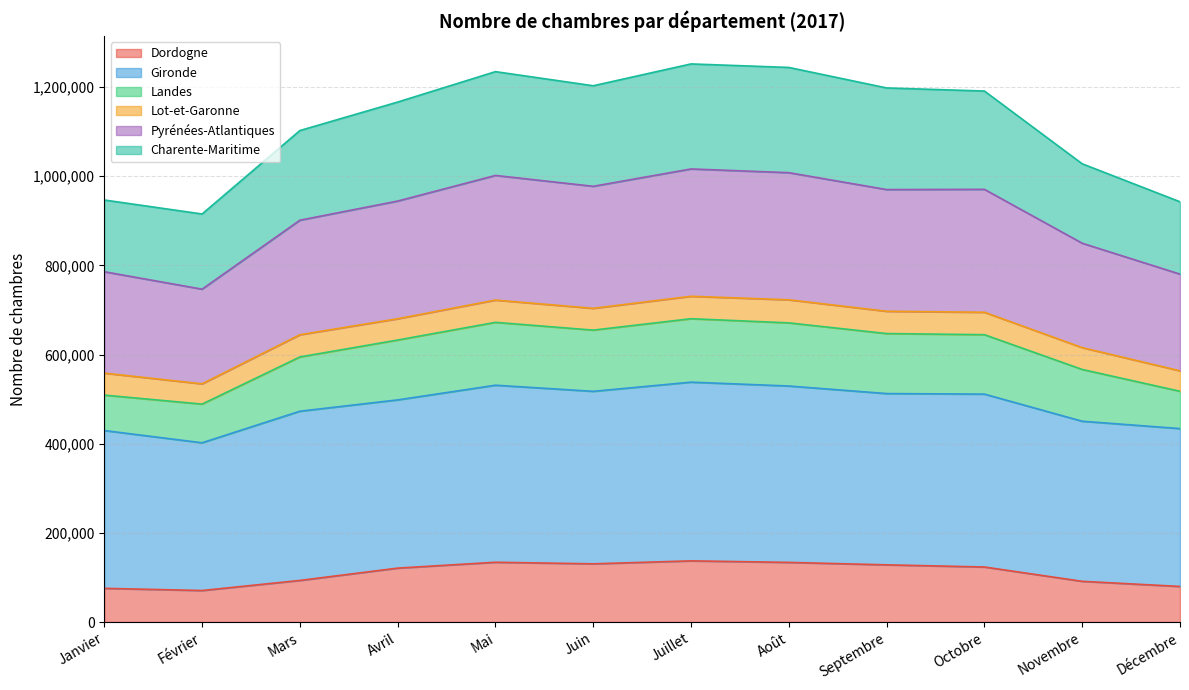

What are all the series names shown in the legend?

Dordogne, Gironde, Landes, Lot-et-Garonne, Pyrénées-Atlantiques, Charente-Maritime